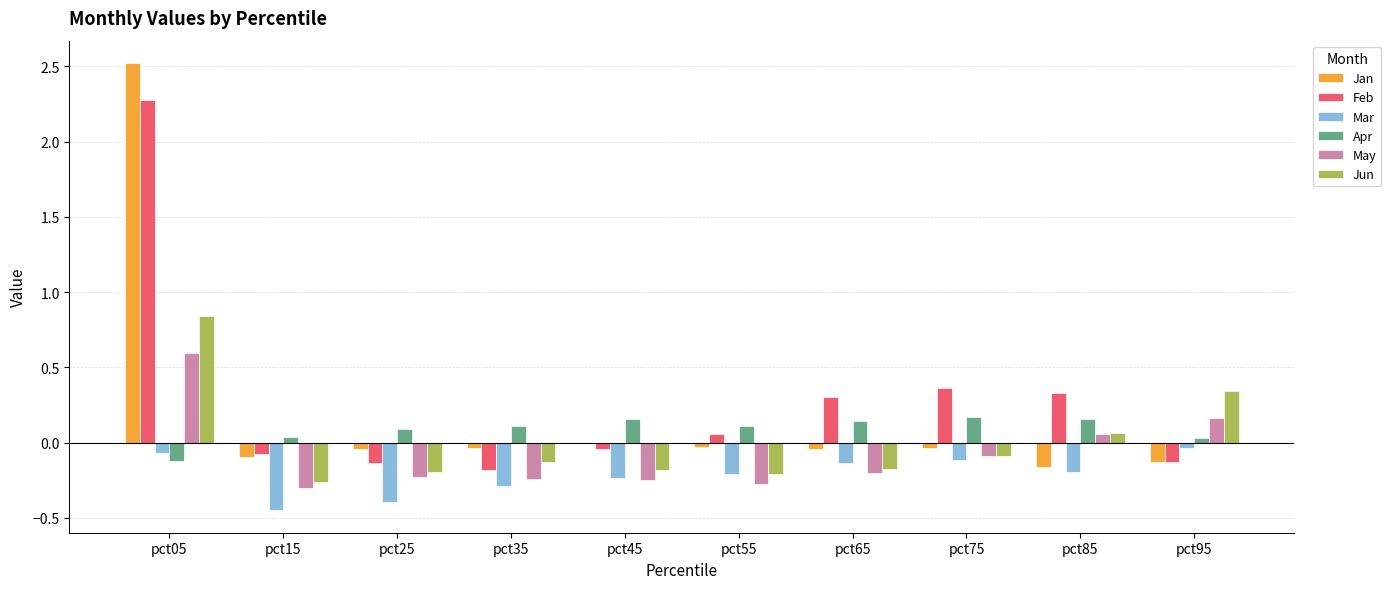

At which category is the sum across all series the highest?

pct05